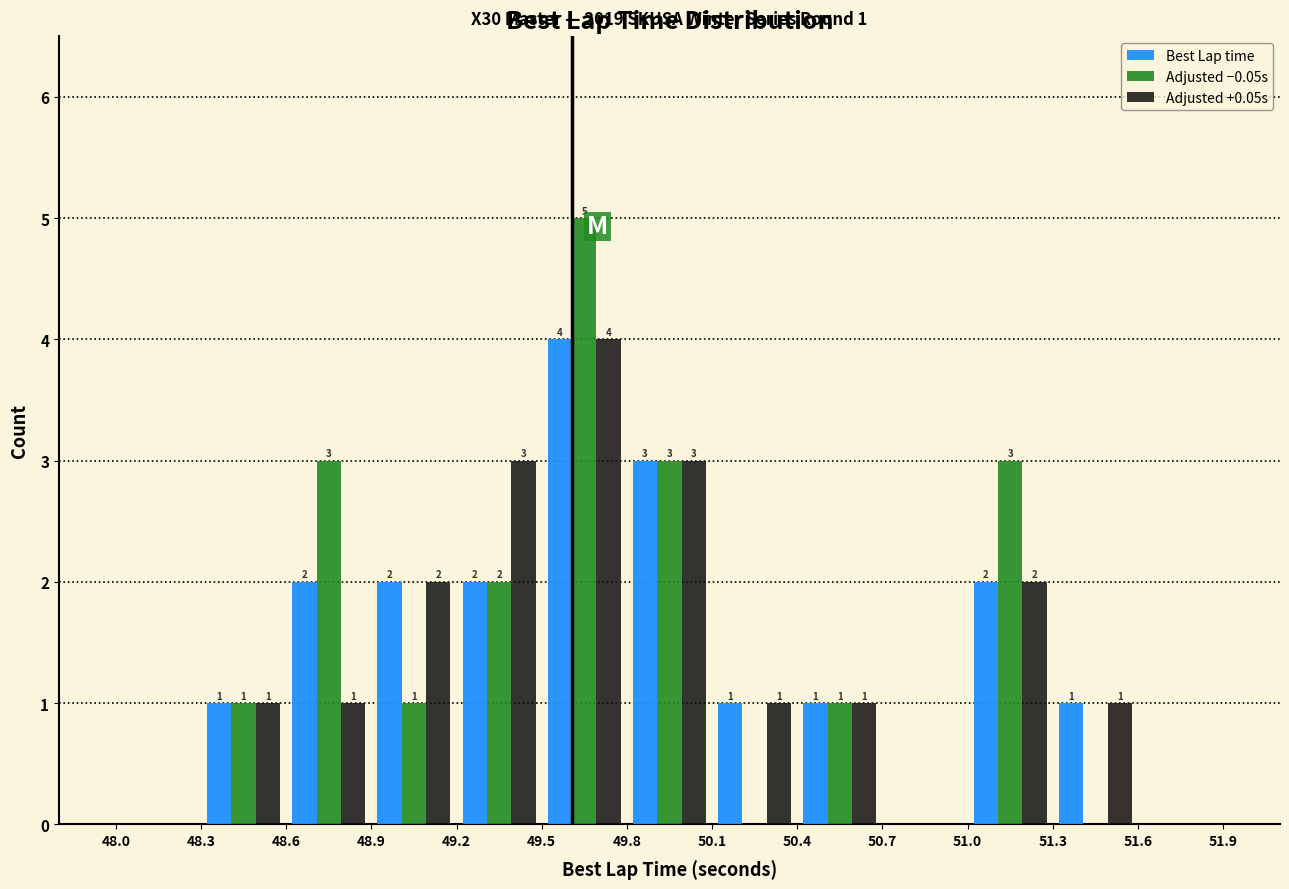

In the Adjusted −0.05s series, which range on the x-axis has the tallest bar?

49.5 to 49.8